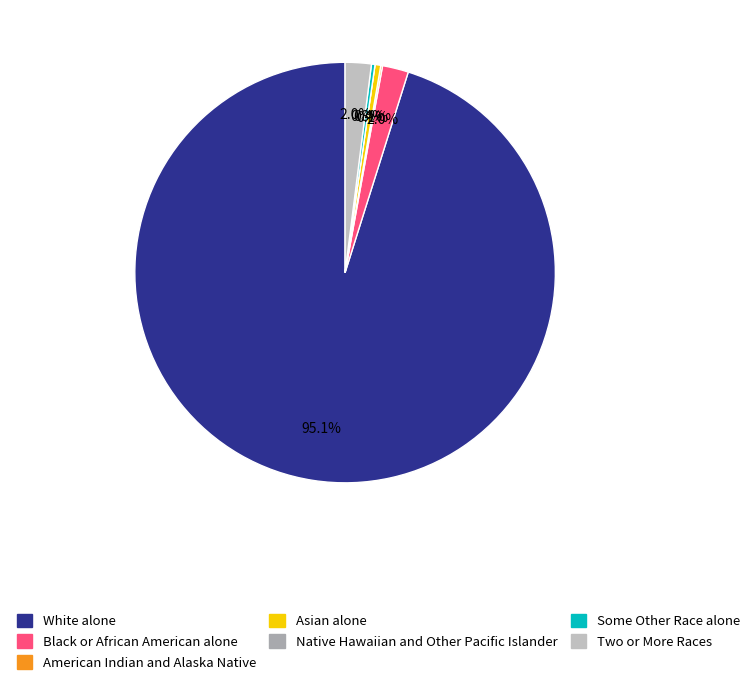

Which slice is the smallest?

Native Hawaiian and Other Pacific Islander